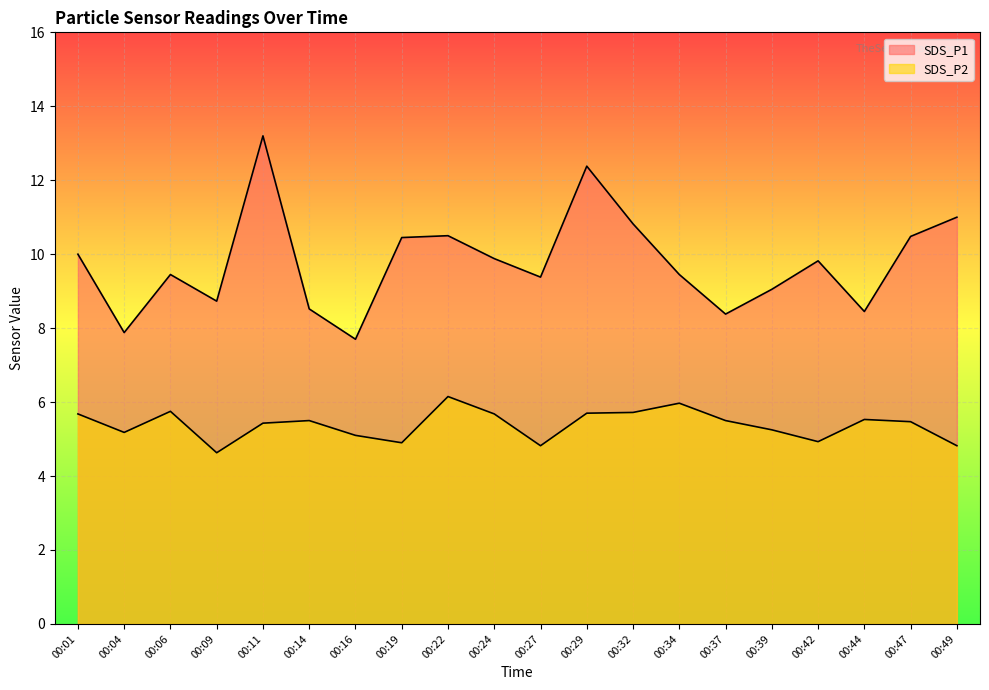

Reading left to right, what are all the values shown in this chart?

SDS_P1: 00:01=10.0	00:04=7.9	00:06=9.4	00:09=8.7	00:11=13.2	00:14=8.5	00:16=7.7	00:19=10.4	00:22=10.5	00:24=9.9	00:27=9.4	00:29=12.4	00:32=10.8	00:34=9.4	00:37=8.4	00:39=9.1	00:42=9.8	00:44=8.4	00:47=10.5	00:49=11.0
SDS_P2: 00:01=5.7	00:04=5.2	00:06=5.8	00:09=4.6	00:11=5.4	00:14=5.5	00:16=5.1	00:19=4.9	00:22=6.2	00:24=5.7	00:27=4.8	00:29=5.7	00:32=5.7	00:34=6.0	00:37=5.5	00:39=5.2	00:42=4.9	00:44=5.5	00:47=5.5	00:49=4.8